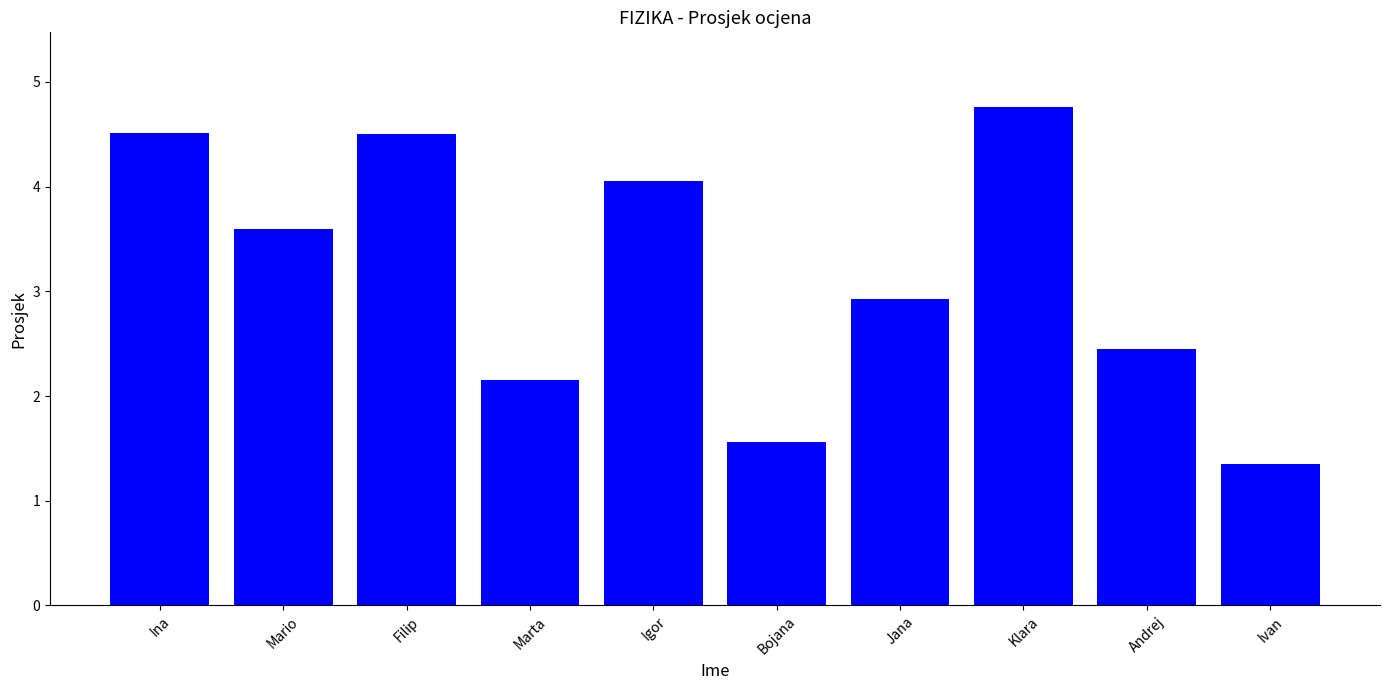

Are the bars grouped side by side (vs. stacked)?

No